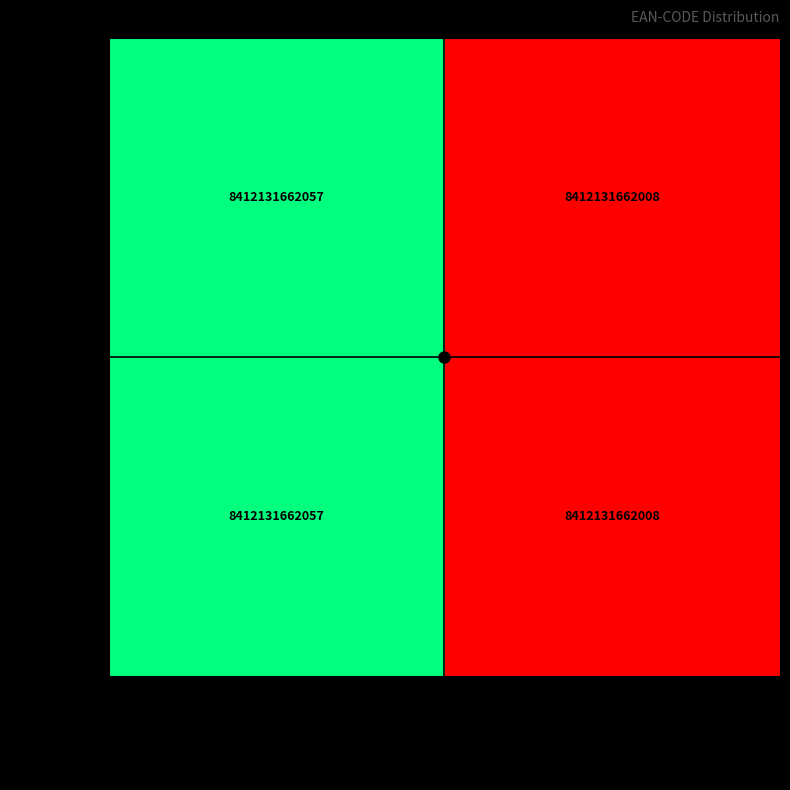

What is the sum of all 70082-001 values?

1.0